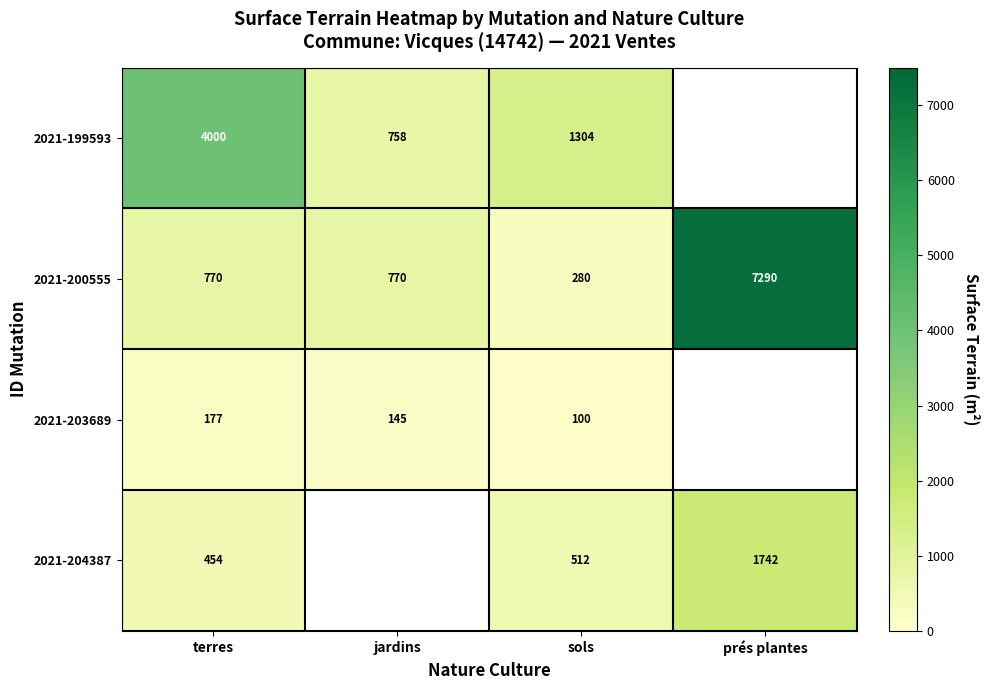

What is the spread (max minus min) of values at terres?

3823